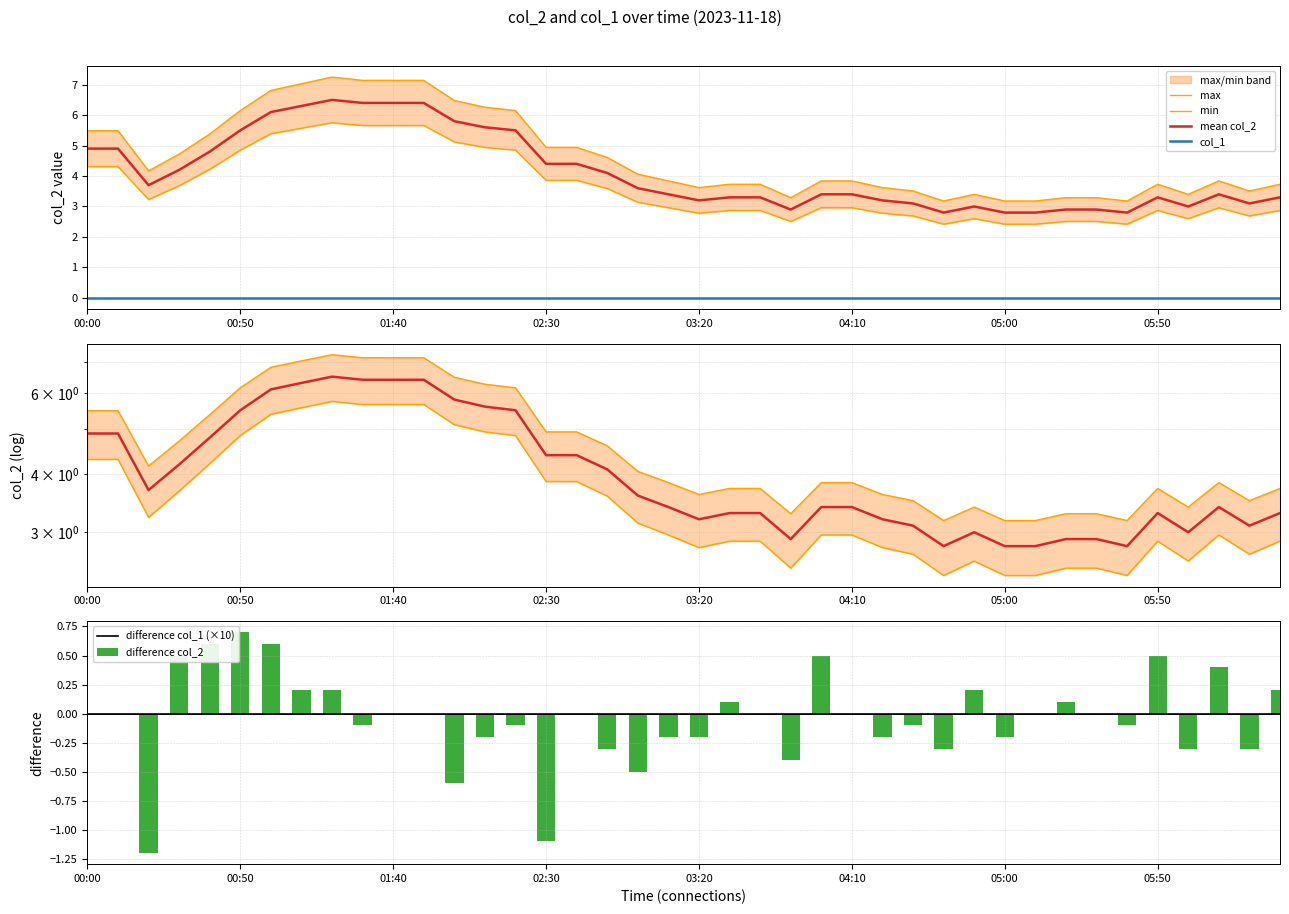

What is the difference between the maximum and minimum values in the difference col_2 series?

1.9